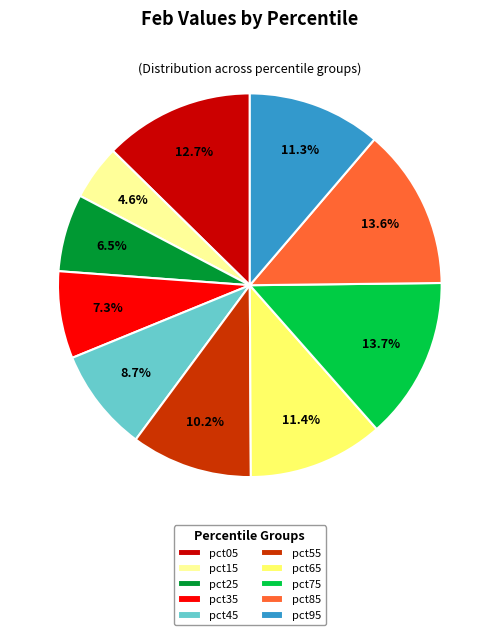

Which category has the smallest portion of the pie?

pct15